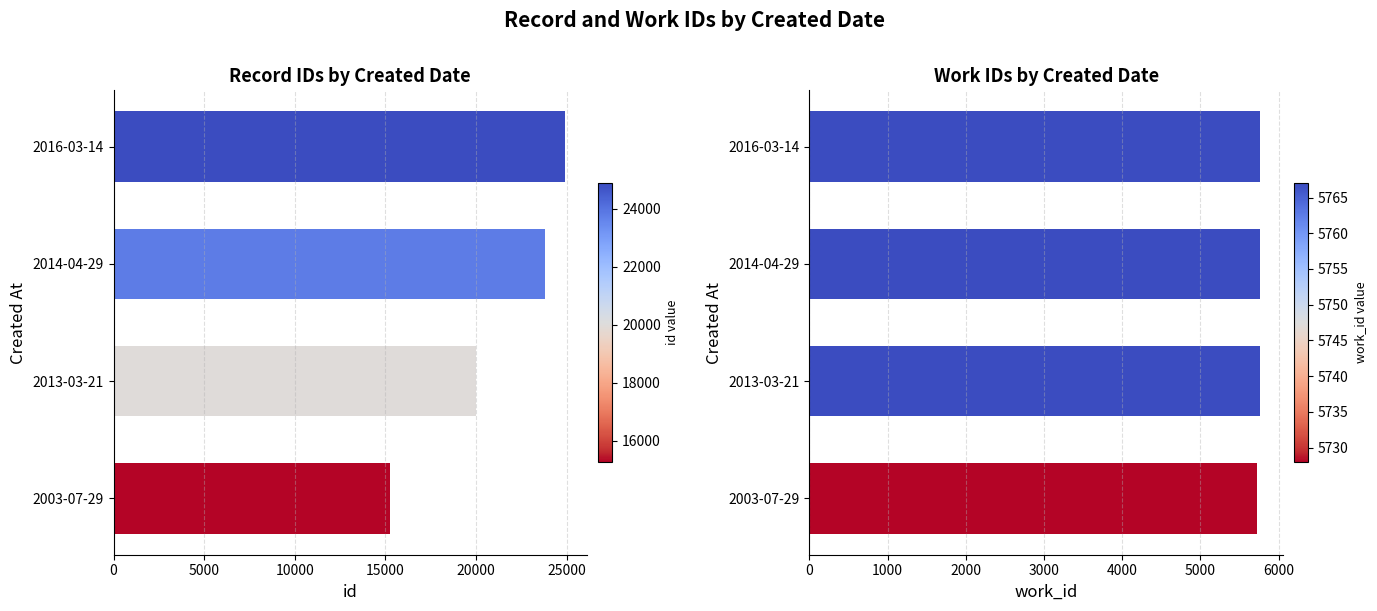

List the labels in order of work_id value, largest first.

2013-03-21, 2014-04-29, 2016-03-14, 2003-07-29